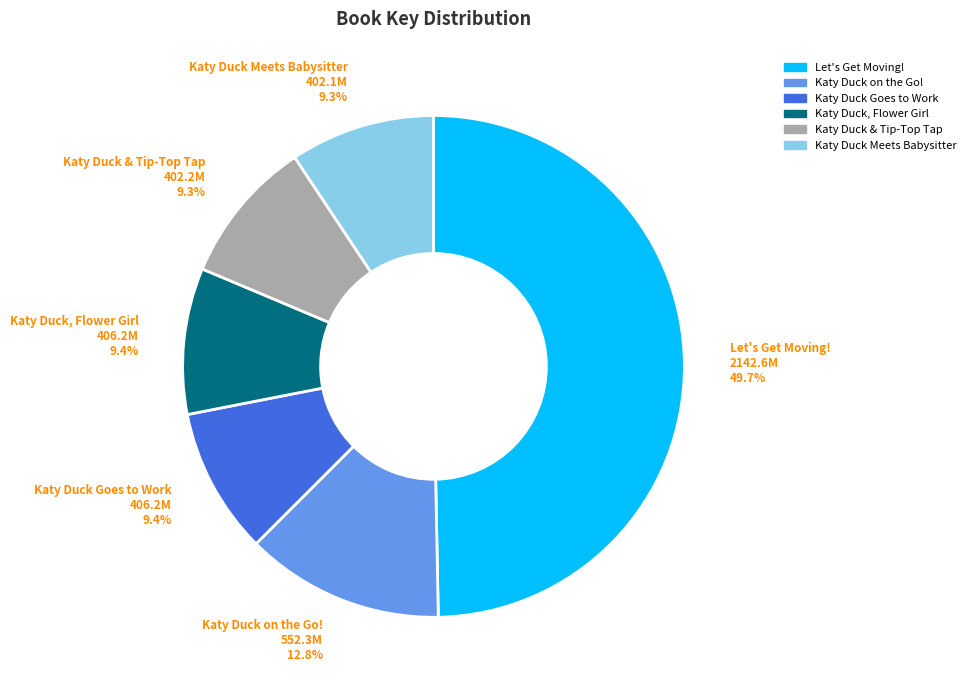

Does any single category account for the majority?

No